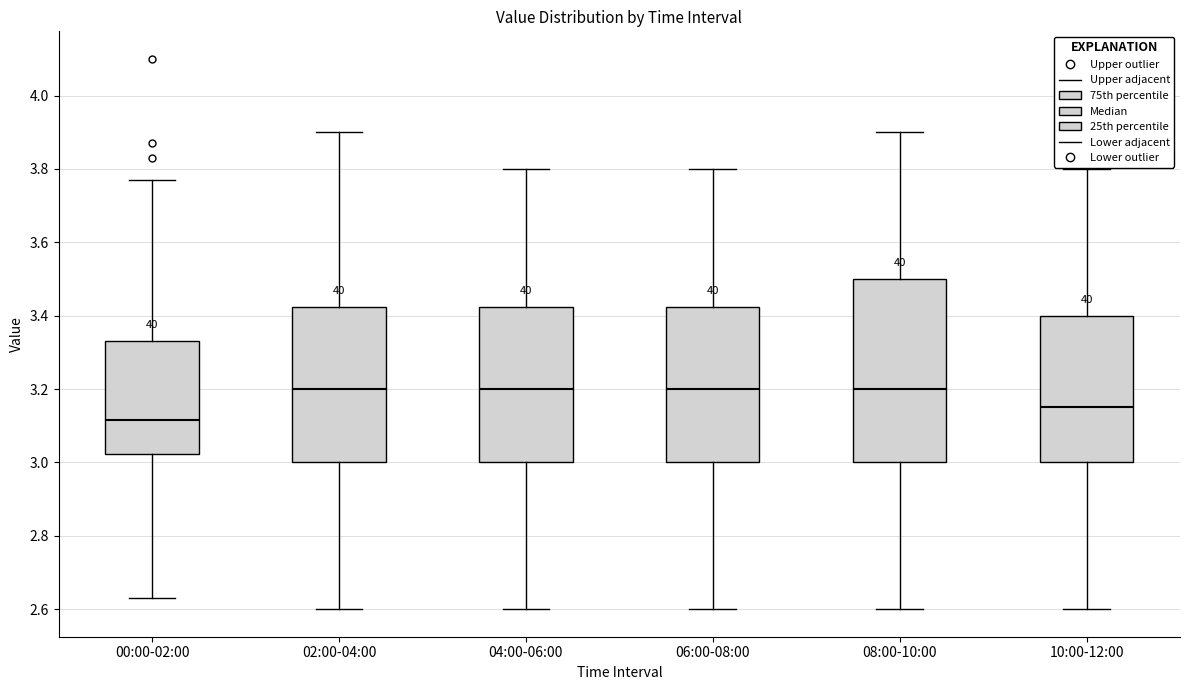

Where does the upper whisker of the box for 08:00-10:00 end on the y-axis? The values are not printed on the chart, so give them approximately, as read against the axis.

3.90